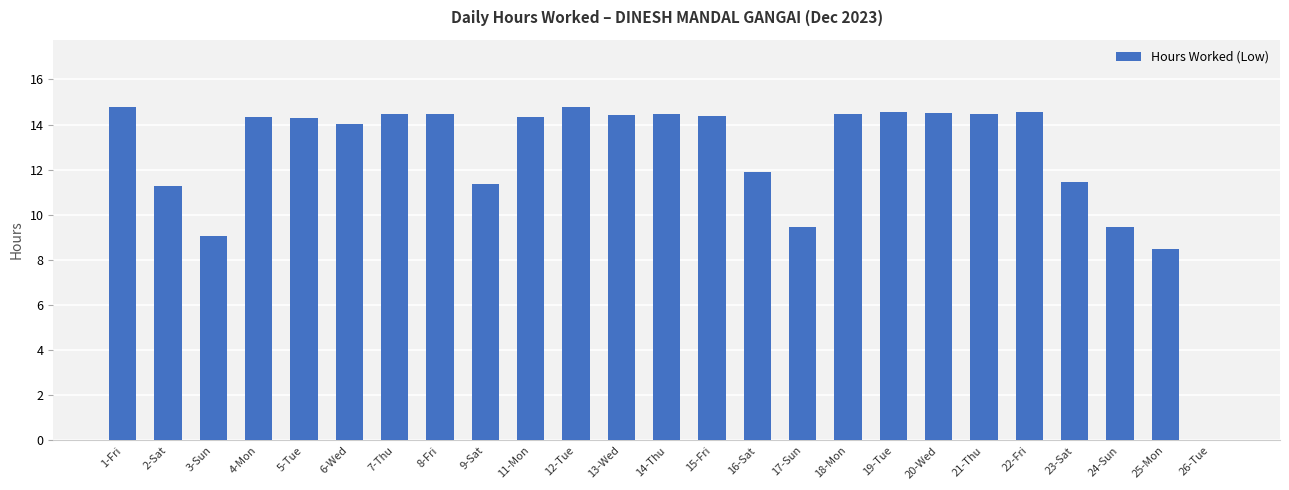

Which has a higher value, 25-Mon or 4-Mon?

4-Mon